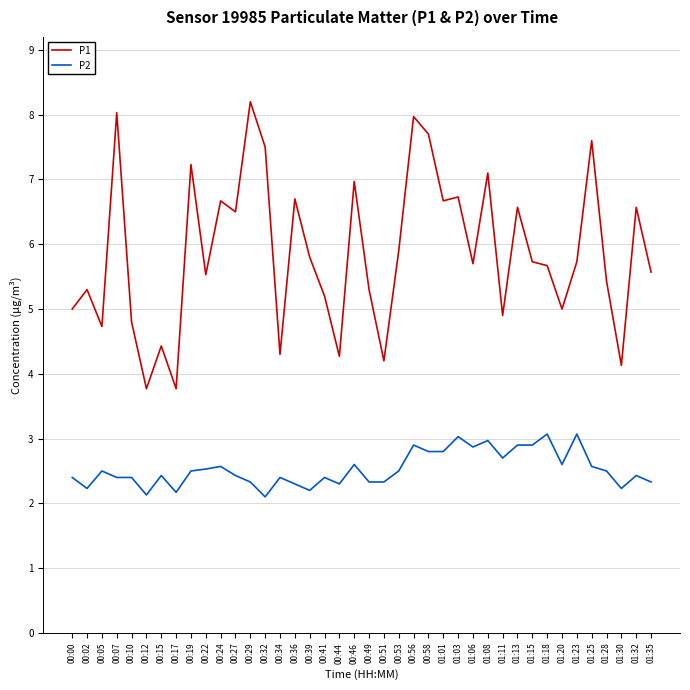

Rank the series by their maximum value, from lowest to highest.

P2, P1